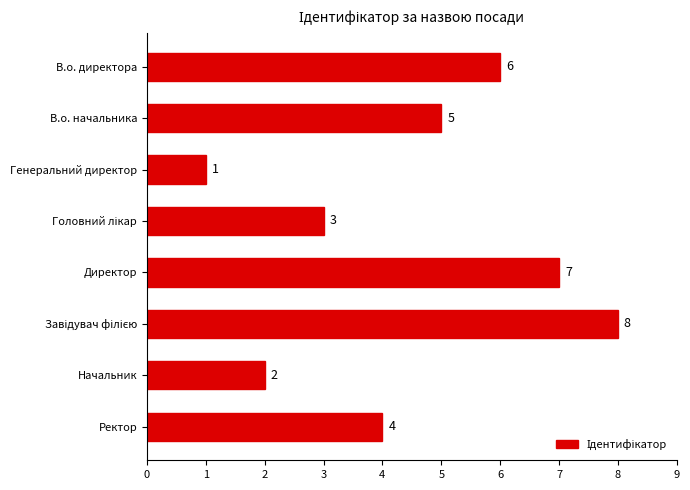

Reading top to bottom, transcribe all the data shown in this chart.

6	5	1	3	7	8	2	4